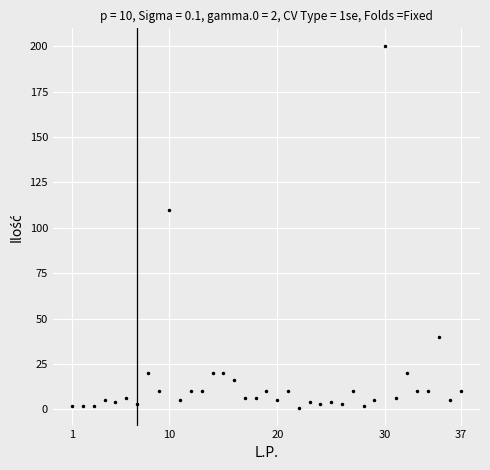

How many lines are shown in the chart?

1